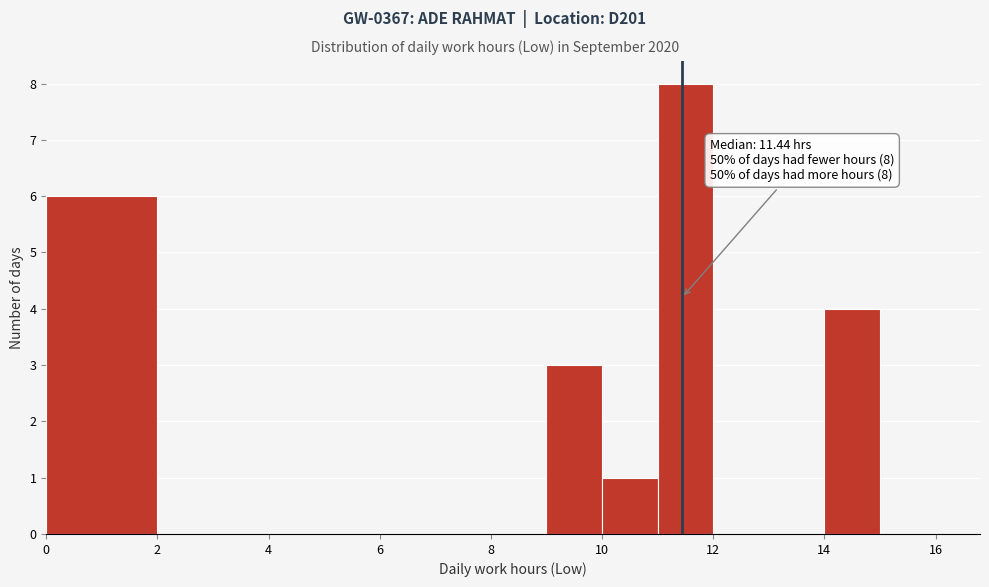

Which range on the x-axis has the tallest bar?

11 to 12